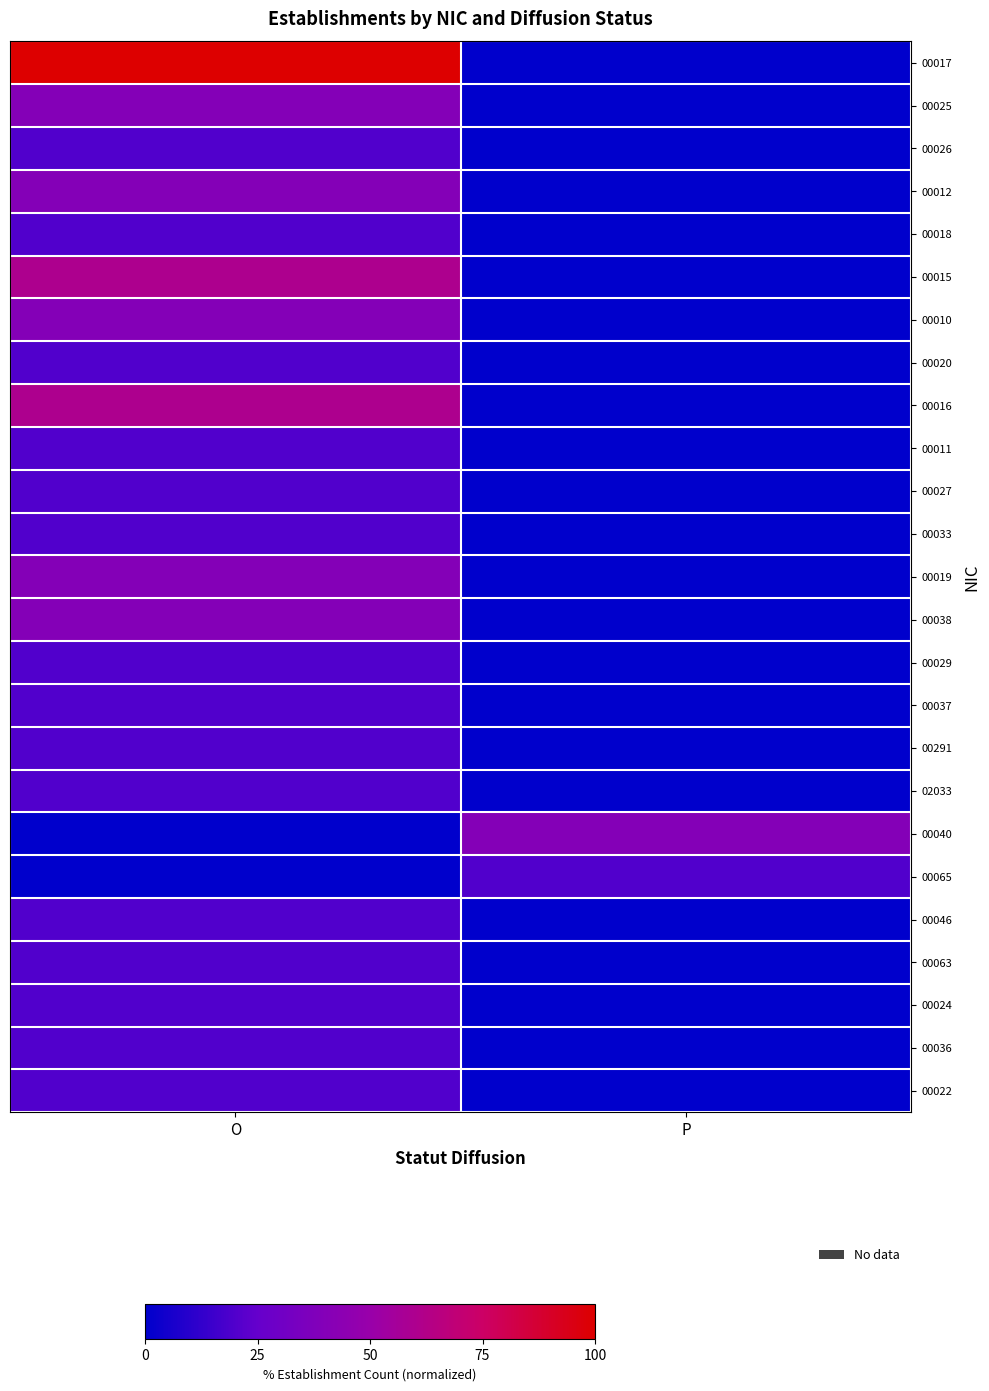

Reading left to right, transcribe all the data shown in this chart.

00017: O=100	P=0
00025: O=40	P=0
00026: O=20	P=0
00012: O=40	P=0
00018: O=20	P=0
00015: O=60	P=0
00010: O=40	P=0
00020: O=20	P=0
00016: O=60	P=0
00011: O=20	P=0
00027: O=20	P=0
00033: O=20	P=0
00019: O=40	P=0
00038: O=40	P=0
00029: O=20	P=0
00037: O=20	P=0
00291: O=20	P=0
02033: O=20	P=0
00040: O=0	P=40
00065: O=0	P=20
00046: O=20	P=0
00063: O=20	P=0
00024: O=20	P=0
00036: O=20	P=0
00022: O=20	P=0